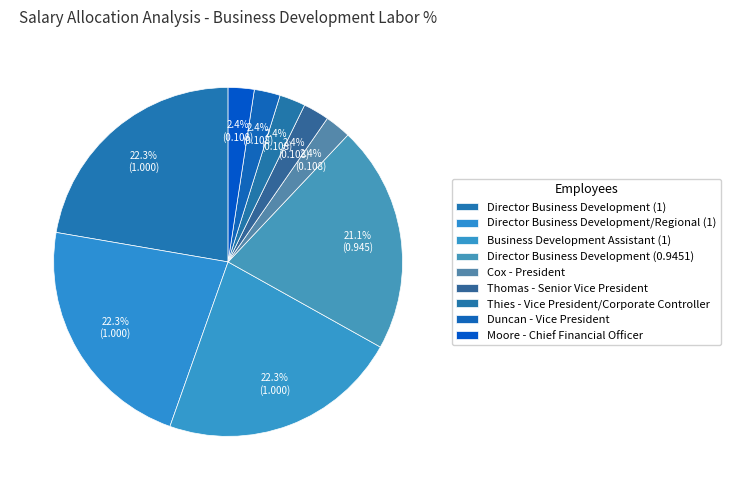

How many slices are in this pie chart?

9